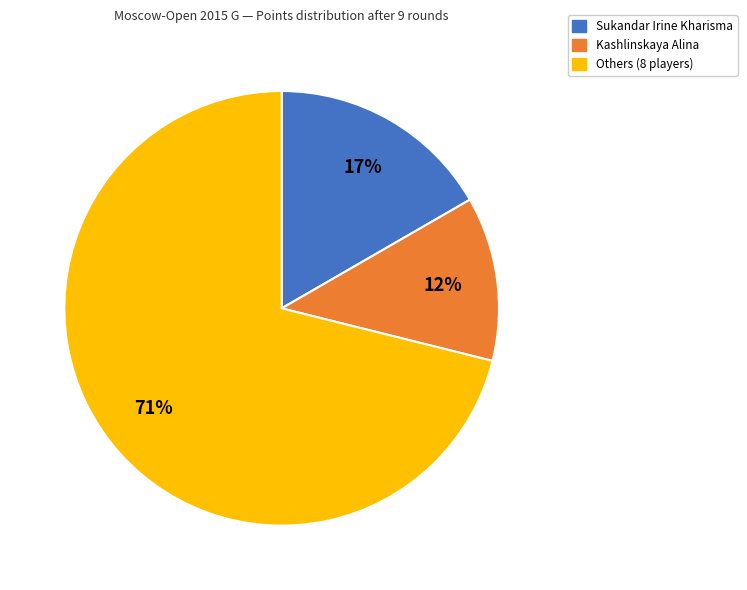

To the nearest percent, what is the average slice percentage?

33%